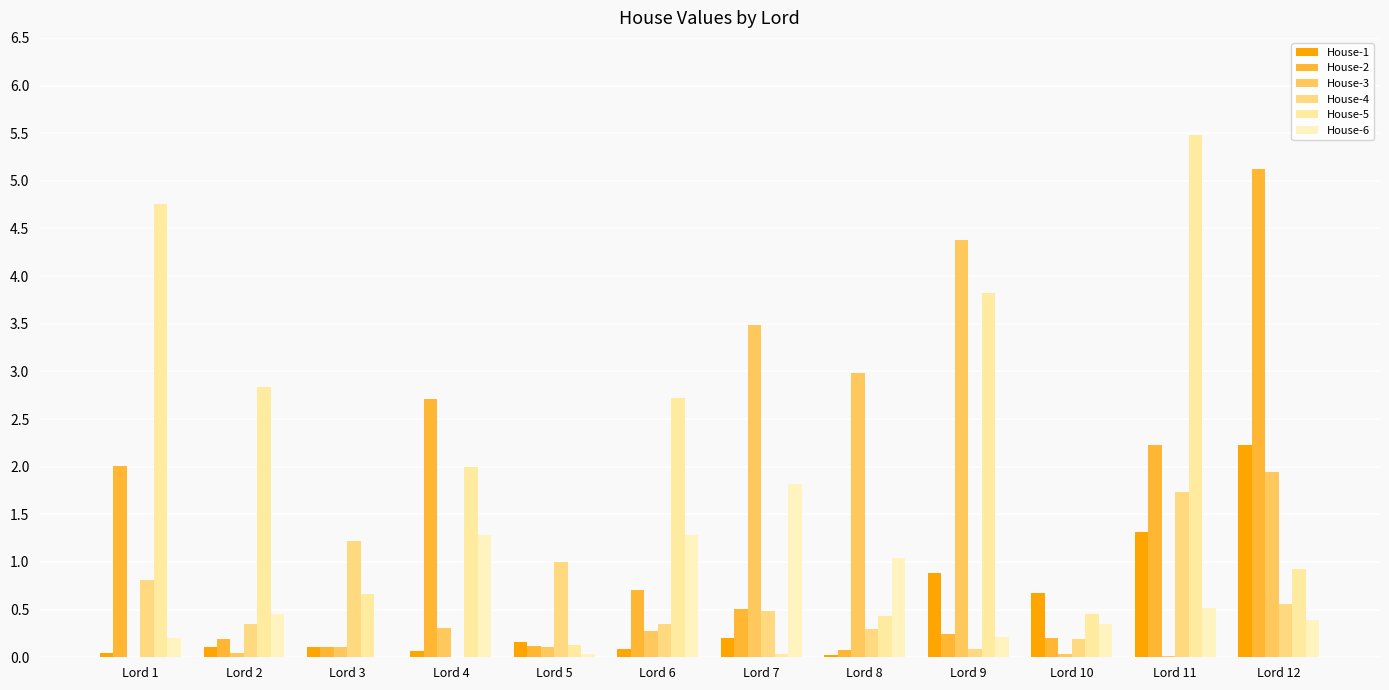

Are the bars horizontal?

No